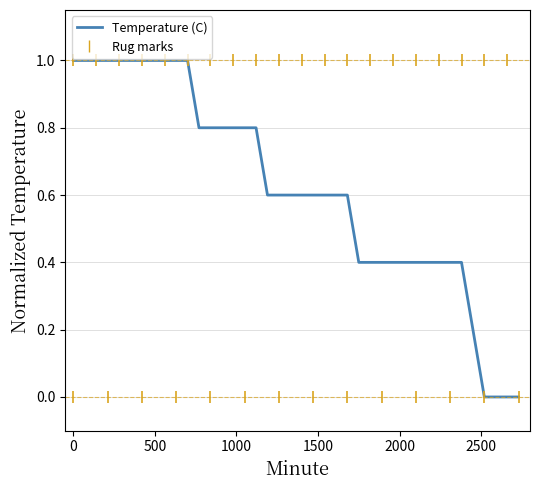

What is the sum of all values?

24.8